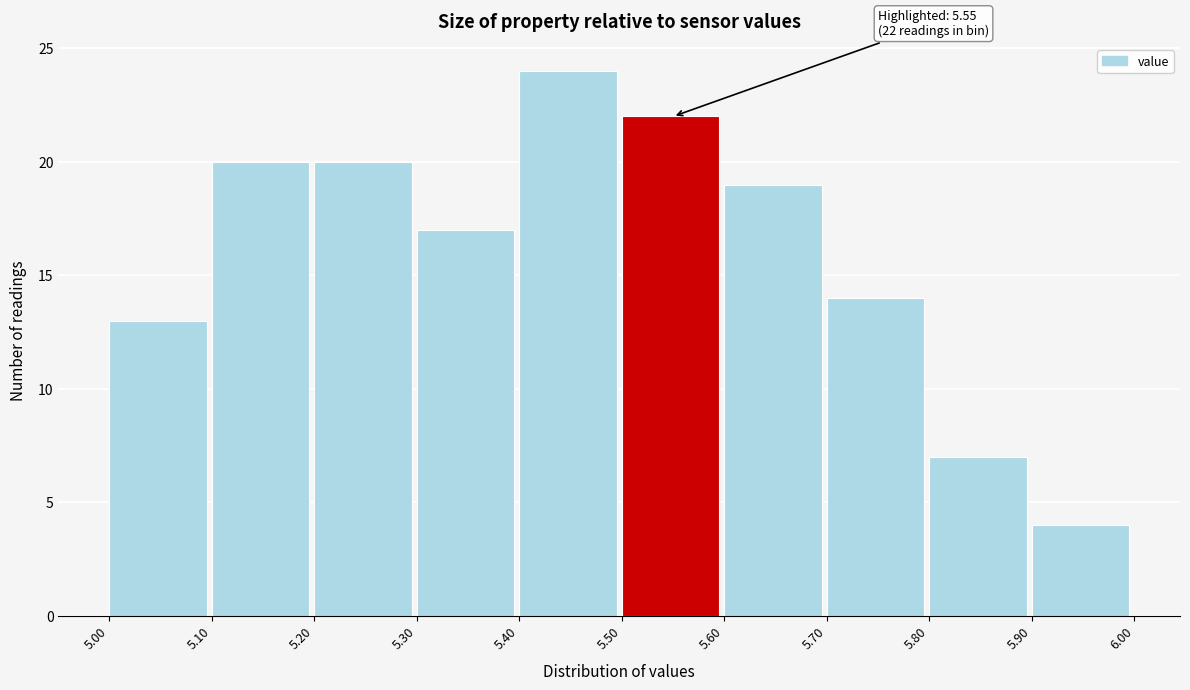

Which range on the x-axis has the tallest bar?

5.40 to 5.50